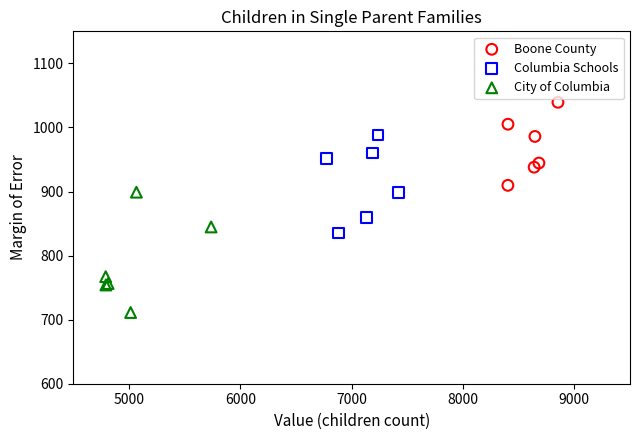

Which series has the largest Y range (max minus min)?

City of Columbia